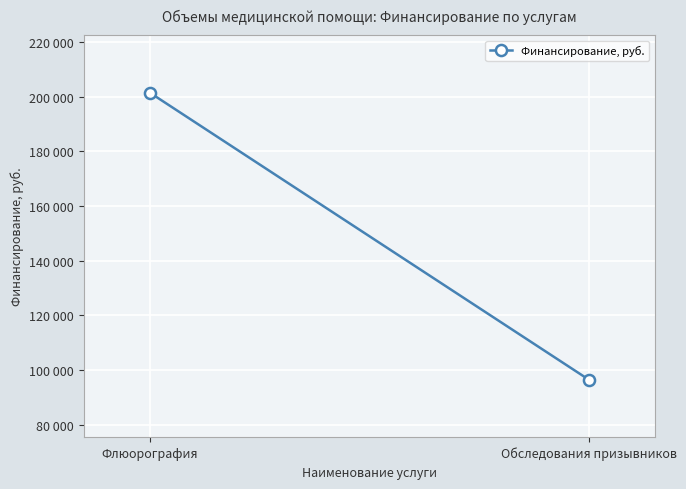

What is the difference between the values at Обследования призывников and Флюорография?

105048